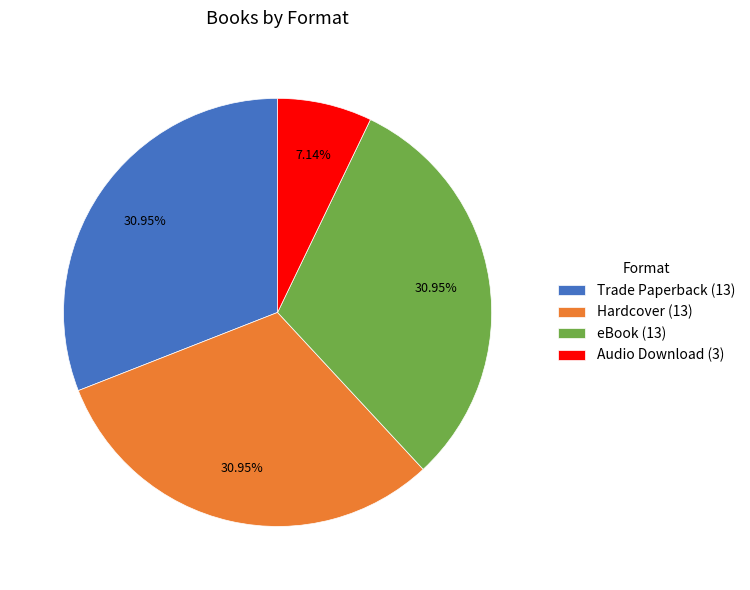

To the nearest percent, what portion does Hardcover represent?

31%